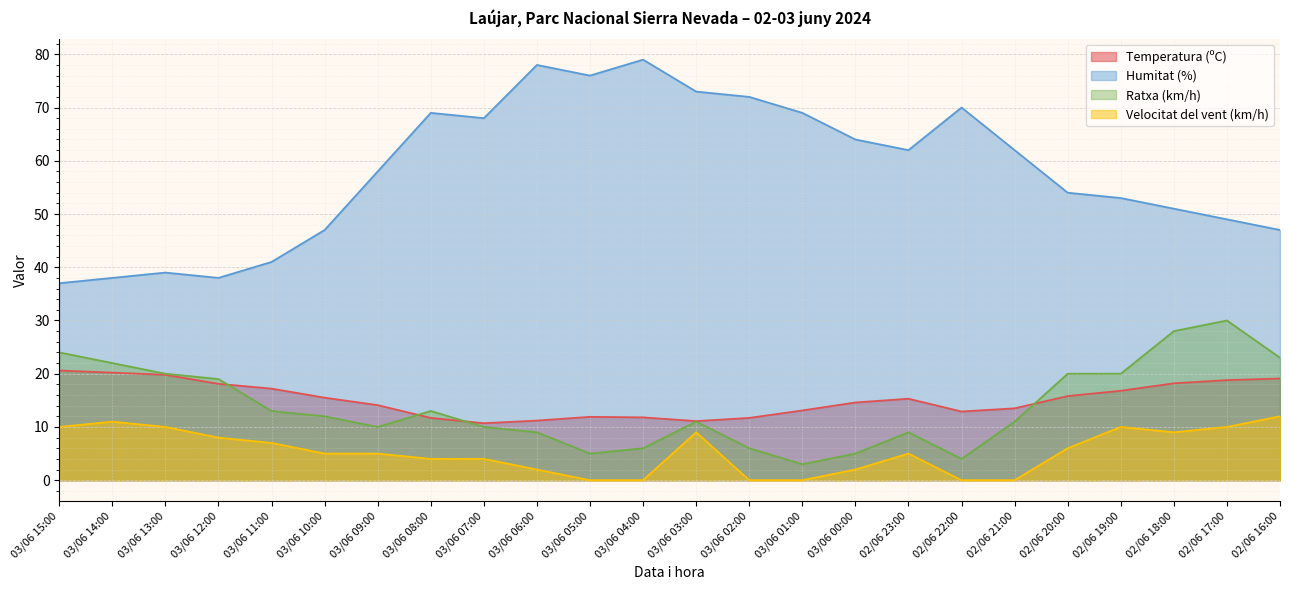

Which series has the widest spread of values?

Humitat (%)